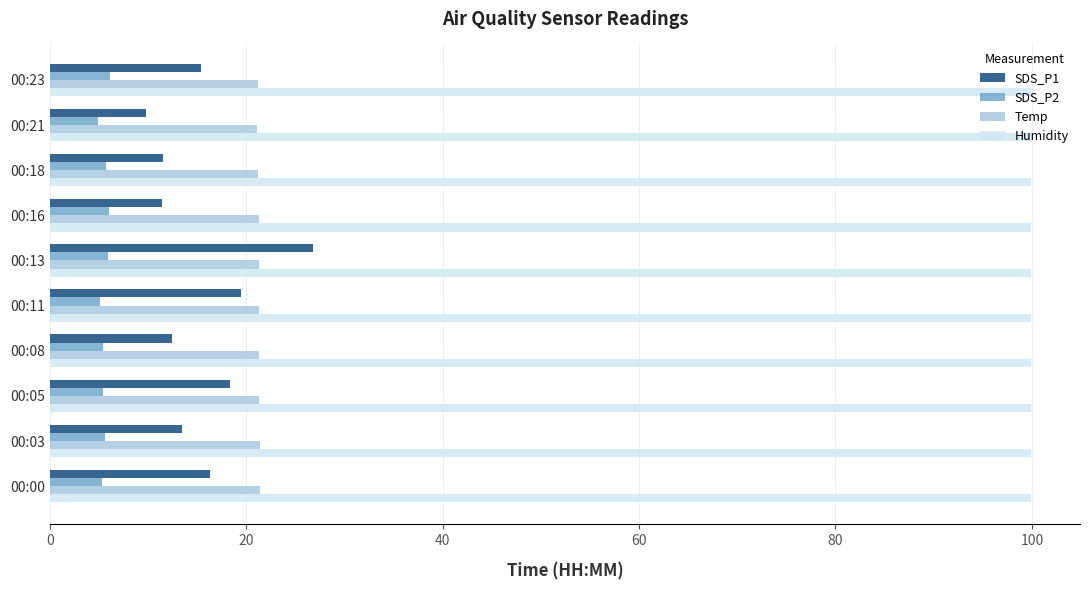

What are all the series names shown in the legend?

SDS_P1, SDS_P2, Temp, Humidity